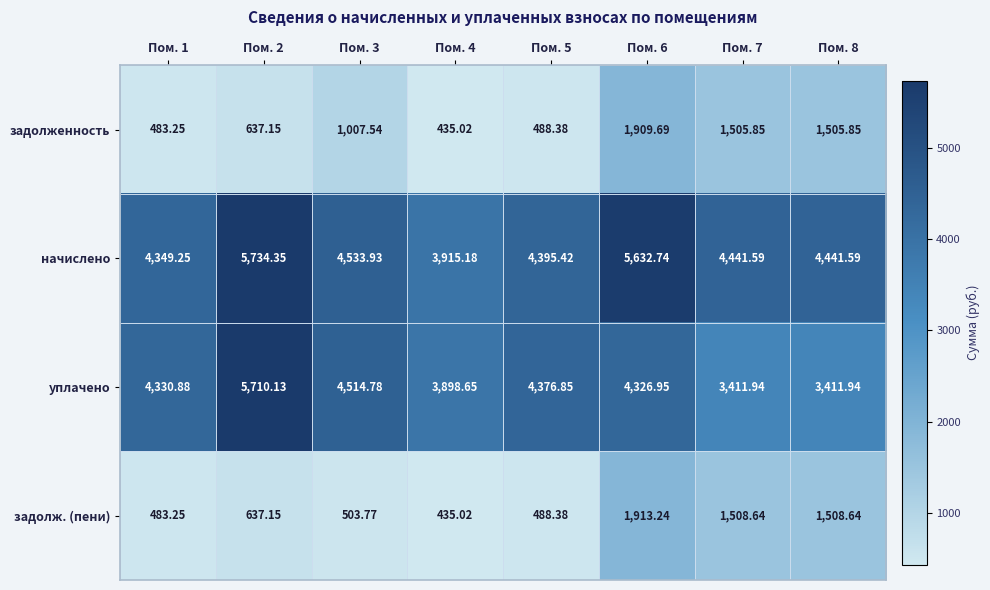

Which series has the largest range (max minus min)?

уплачено